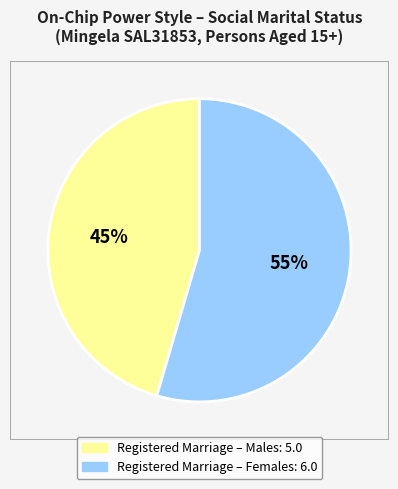

To the nearest percent, what is the average slice percentage?

50%